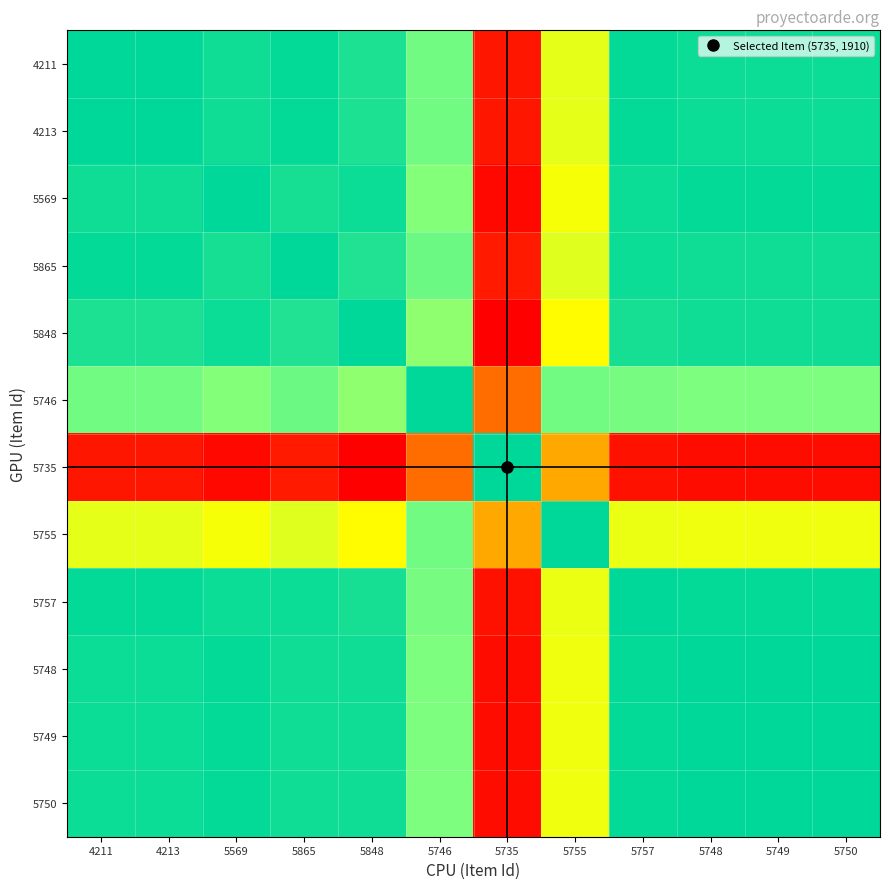

Reading left to right, list all the values displayed in this chart.

4211: 4211=1.0	4213=1.0	5569=1.0	5865=1.0	5848=1.0	5746=0.8	5735=0.0	5755=0.6	5757=1.0	5748=1.0	5749=1.0	5750=1.0
4213: 4211=1.0	4213=1.0	5569=1.0	5865=1.0	5848=1.0	5746=0.8	5735=0.0	5755=0.6	5757=1.0	5748=1.0	5749=1.0	5750=1.0
5569: 4211=1.0	4213=1.0	5569=1.0	5865=1.0	5848=1.0	5746=0.8	5735=0.0	5755=0.6	5757=1.0	5748=1.0	5749=1.0	5750=1.0
5865: 4211=1.0	4213=1.0	5569=1.0	5865=1.0	5848=0.9	5746=0.8	5735=0.1	5755=0.6	5757=1.0	5748=1.0	5749=1.0	5750=1.0
5848: 4211=1.0	4213=1.0	5569=1.0	5865=0.9	5848=1.0	5746=0.8	5735=0.0	5755=0.6	5757=1.0	5748=1.0	5749=1.0	5750=1.0
5746: 4211=0.8	4213=0.8	5569=0.8	5865=0.8	5848=0.8	5746=1.0	5735=0.2	5755=0.8	5757=0.8	5748=0.8	5749=0.8	5750=0.8
5735: 4211=0.0	4213=0.0	5569=0.0	5865=0.1	5848=0.0	5746=0.2	5735=1.0	5755=0.4	5757=0.0	5748=0.0	5749=0.0	5750=0.0
5755: 4211=0.6	4213=0.6	5569=0.6	5865=0.6	5848=0.6	5746=0.8	5735=0.4	5755=1.0	5757=0.6	5748=0.6	5749=0.6	5750=0.6
5757: 4211=1.0	4213=1.0	5569=1.0	5865=1.0	5848=1.0	5746=0.8	5735=0.0	5755=0.6	5757=1.0	5748=1.0	5749=1.0	5750=1.0
5748: 4211=1.0	4213=1.0	5569=1.0	5865=1.0	5848=1.0	5746=0.8	5735=0.0	5755=0.6	5757=1.0	5748=1.0	5749=1.0	5750=1.0
5749: 4211=1.0	4213=1.0	5569=1.0	5865=1.0	5848=1.0	5746=0.8	5735=0.0	5755=0.6	5757=1.0	5748=1.0	5749=1.0	5750=1.0
5750: 4211=1.0	4213=1.0	5569=1.0	5865=1.0	5848=1.0	5746=0.8	5735=0.0	5755=0.6	5757=1.0	5748=1.0	5749=1.0	5750=1.0